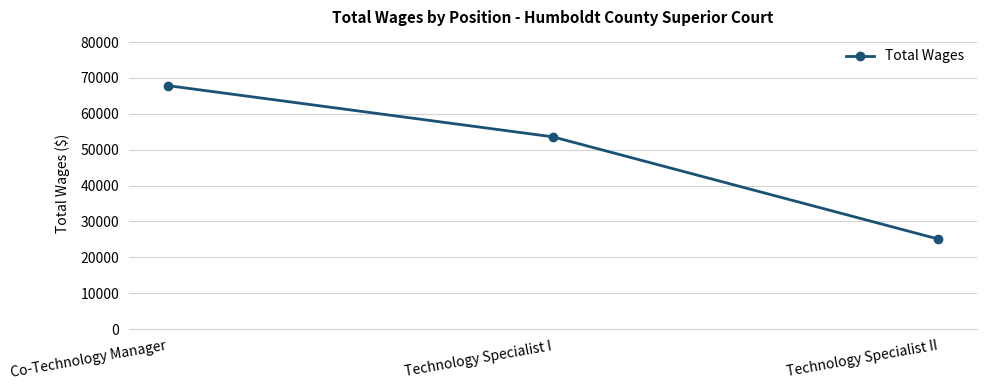

What is the approximate value at Technology Specialist II?

25110